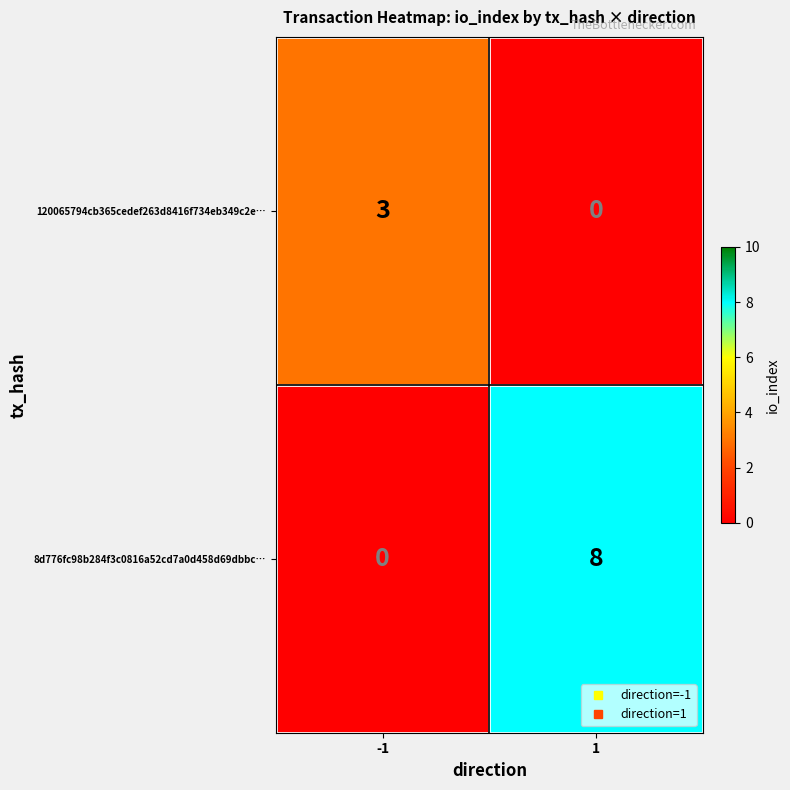

Which series has the largest total across all categories?

8d776fc98b284f3c0816a52cd7a0d458d69dbbc…